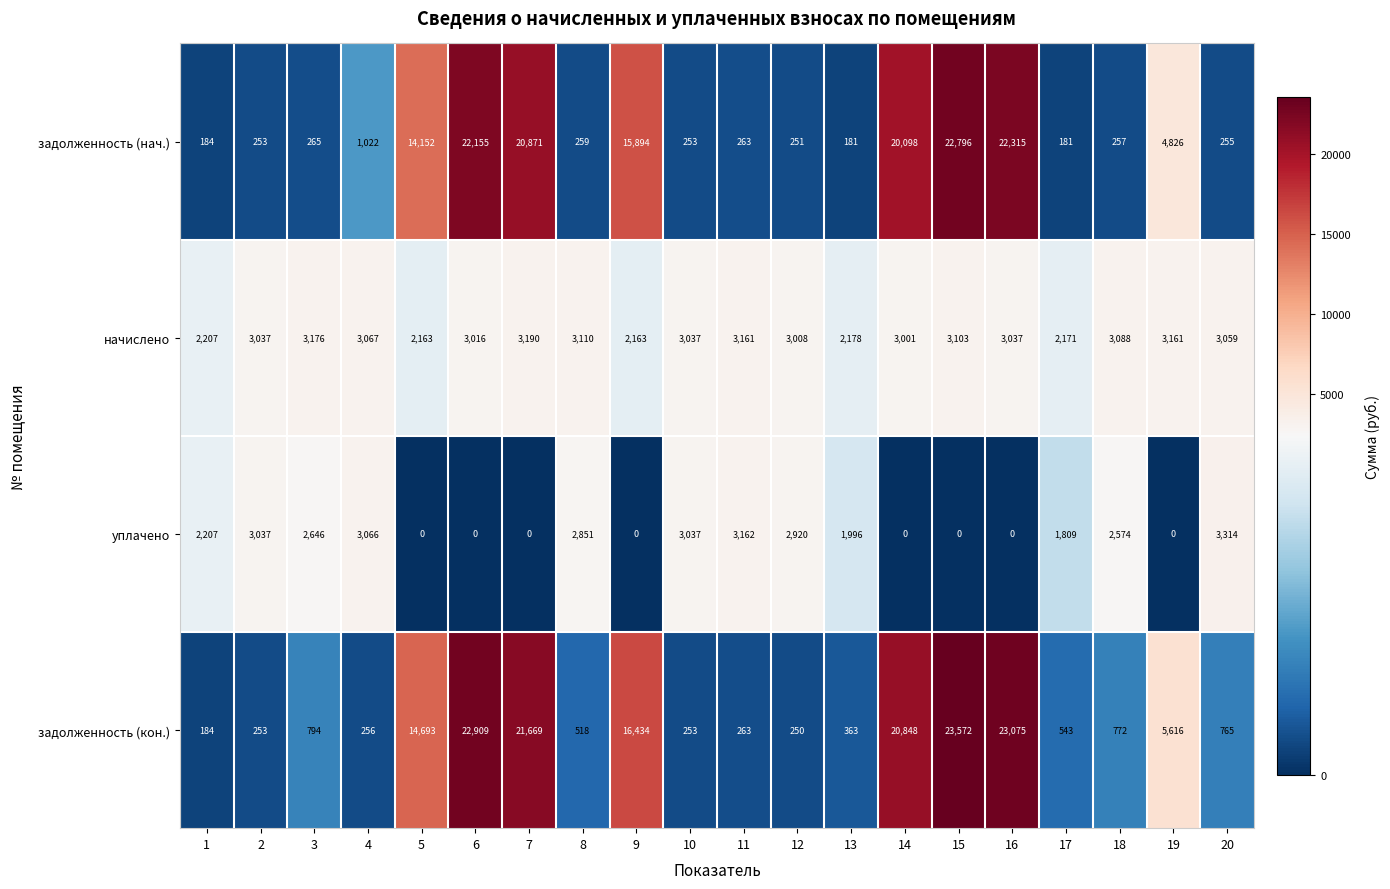

True or false: задолженность (нач.) has a value of 38579 at 6.

False